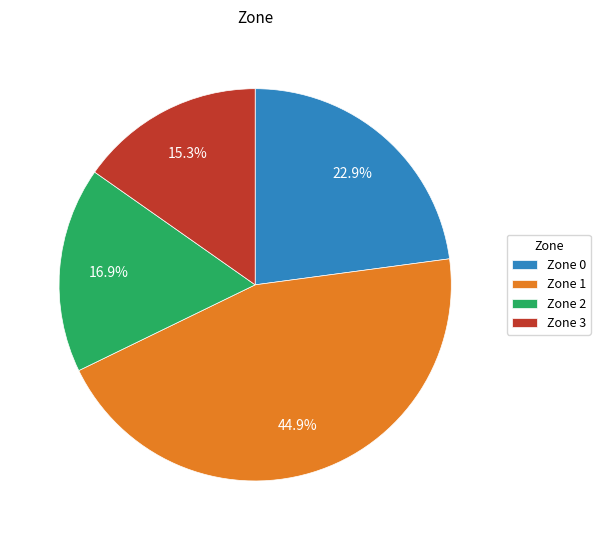

What is the ratio of the value at Zone 3 to the value at Zone 0?

0.7